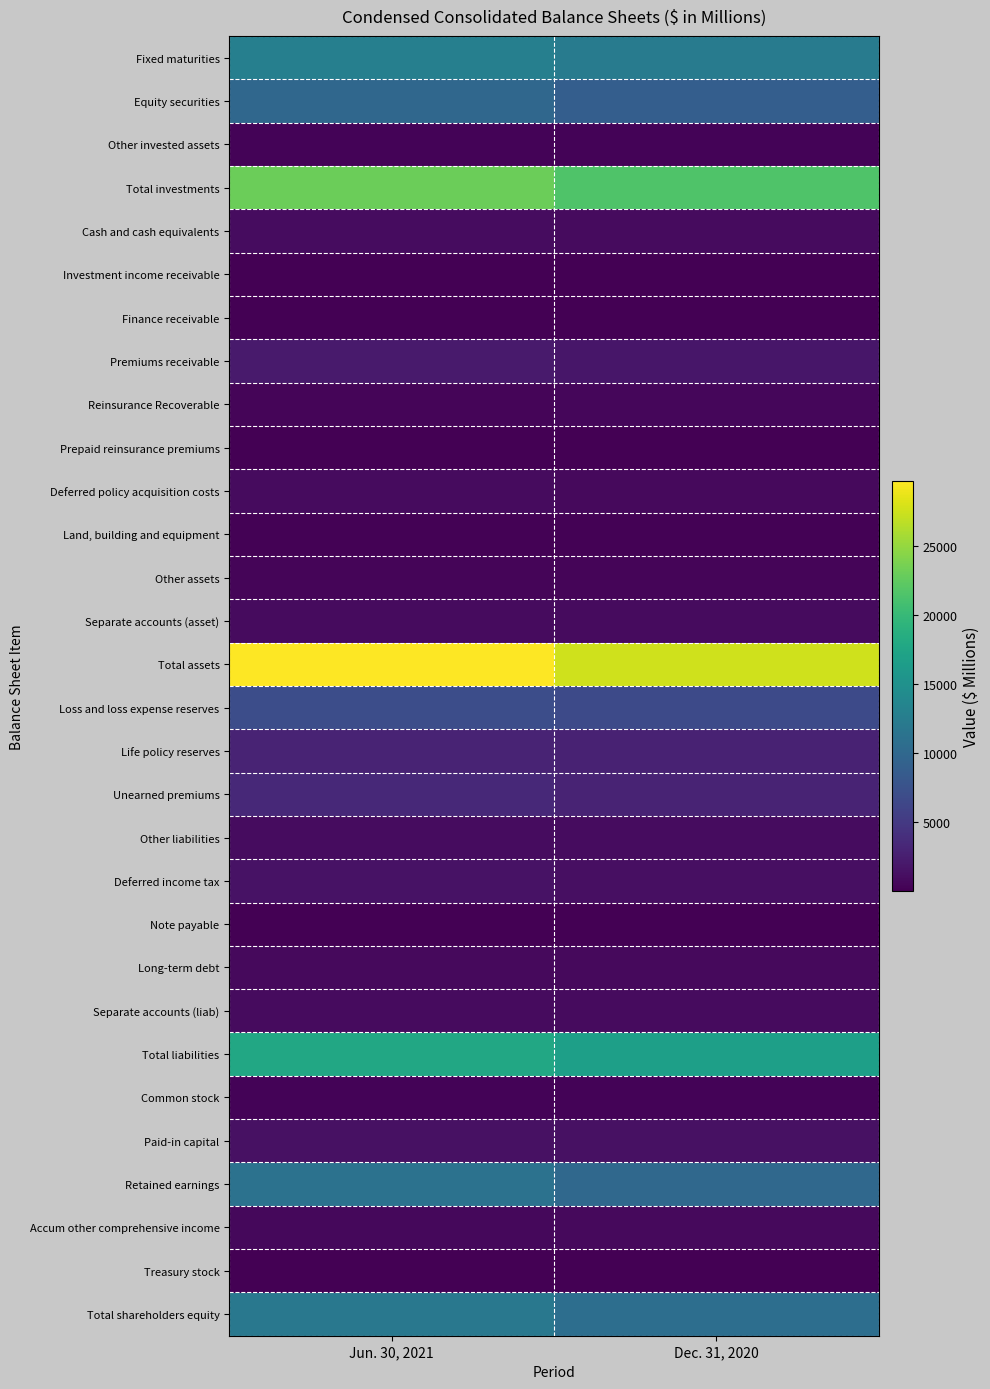

Reading left to right, what are all the values shown in this chart?

Fixed maturities: Jun. 30, 2021=12789	Dec. 31, 2020=12338
Equity securities: Jun. 30, 2021=9897	Dec. 31, 2020=8856
Other invested assets: Jun. 30, 2021=375	Dec. 31, 2020=348
Total investments: Jun. 30, 2021=23061	Dec. 31, 2020=21542
Cash and cash equivalents: Jun. 30, 2021=1003	Dec. 31, 2020=900
Investment income receivable: Jun. 30, 2021=138	Dec. 31, 2020=136
Finance receivable: Jun. 30, 2021=100	Dec. 31, 2020=95
Premiums receivable: Jun. 30, 2021=2217	Dec. 31, 2020=1879
Reinsurance Recoverable: Jun. 30, 2021=504	Dec. 31, 2020=517
Prepaid reinsurance premiums: Jun. 30, 2021=105	Dec. 31, 2020=65
Deferred policy acquisition costs: Jun. 30, 2021=924	Dec. 31, 2020=805
Land, building and equipment: Jun. 30, 2021=213	Dec. 31, 2020=213
Other assets: Jun. 30, 2021=460	Dec. 31, 2020=438
Separate accounts (asset): Jun. 30, 2021=952	Dec. 31, 2020=952
Total assets: Jun. 30, 2021=29677	Dec. 31, 2020=27542
Loss and loss expense reserves: Jun. 30, 2021=7019	Dec. 31, 2020=6746
Life policy reserves: Jun. 30, 2021=2980	Dec. 31, 2020=2915
Unearned premiums: Jun. 30, 2021=3417	Dec. 31, 2020=2960
Other liabilities: Jun. 30, 2021=1049	Dec. 31, 2020=982
Deferred income tax: Jun. 30, 2021=1495	Dec. 31, 2020=1299
Note payable: Jun. 30, 2021=59	Dec. 31, 2020=54
Long-term debt: Jun. 30, 2021=848	Dec. 31, 2020=845
Separate accounts (liab): Jun. 30, 2021=952	Dec. 31, 2020=952
Total liabilities: Jun. 30, 2021=17819	Dec. 31, 2020=16753
Common stock: Jun. 30, 2021=397	Dec. 31, 2020=397
Paid-in capital: Jun. 30, 2021=1334	Dec. 31, 2020=1328
Retained earnings: Jun. 30, 2021=11205	Dec. 31, 2020=10085
Accum other comprehensive income: Jun. 30, 2021=731	Dec. 31, 2020=769
Treasury stock: Jun. 30, 2021=-1809	Dec. 31, 2020=-1790
Total shareholders equity: Jun. 30, 2021=11858	Dec. 31, 2020=10789